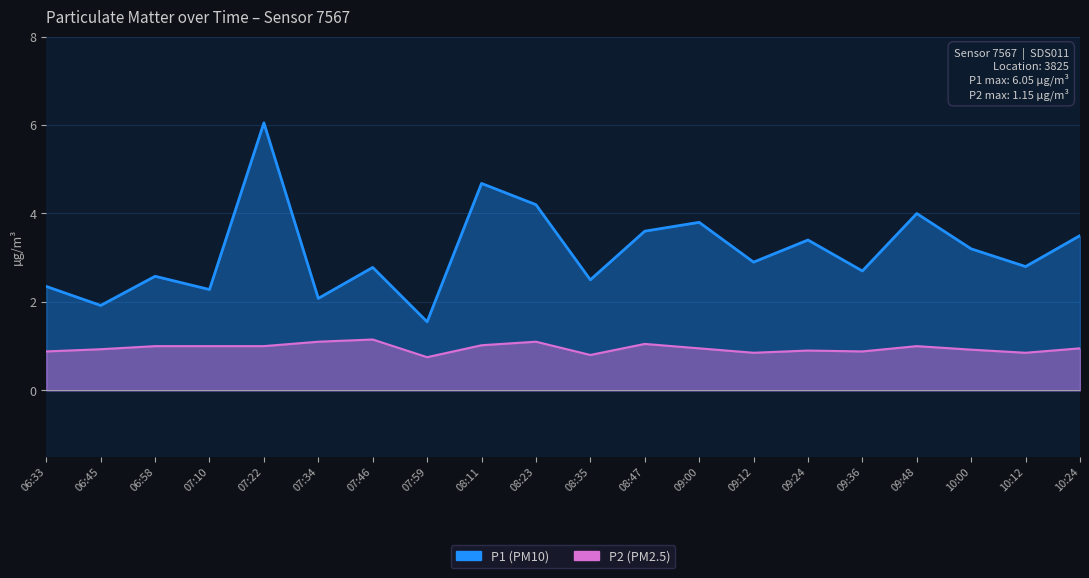

At which label does P2 reach its minimum?

07:59